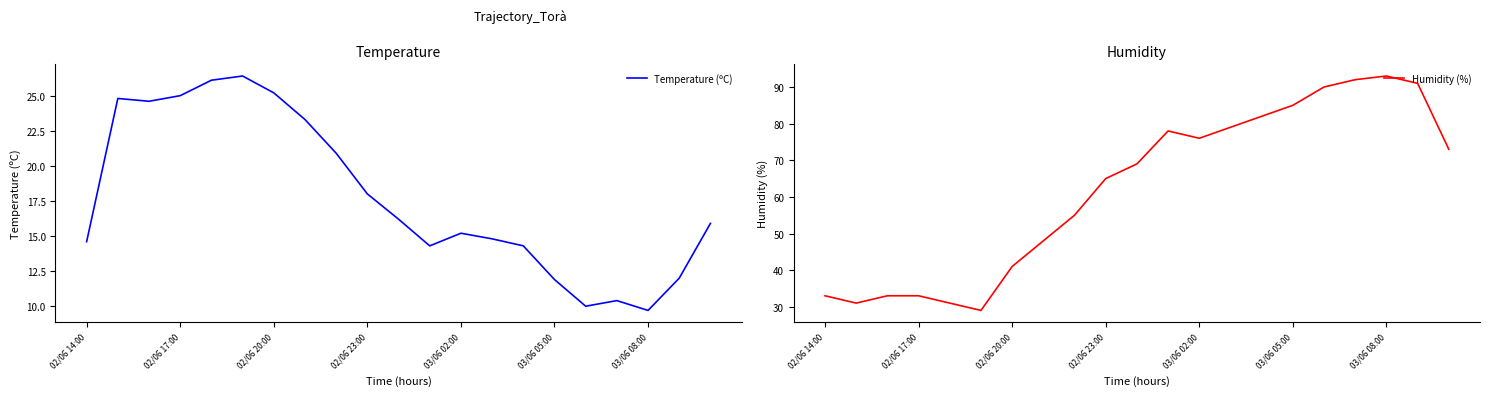

At which label is Humidity (%) closest to 61?

02/06 23:00